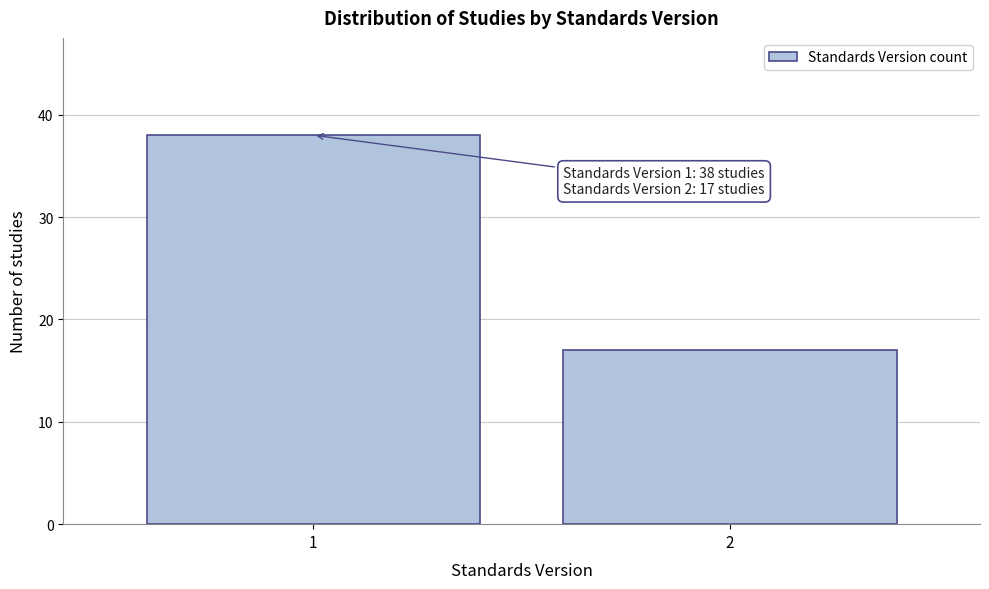

Reading right to left, list all the values displayed in this chart.

17	38